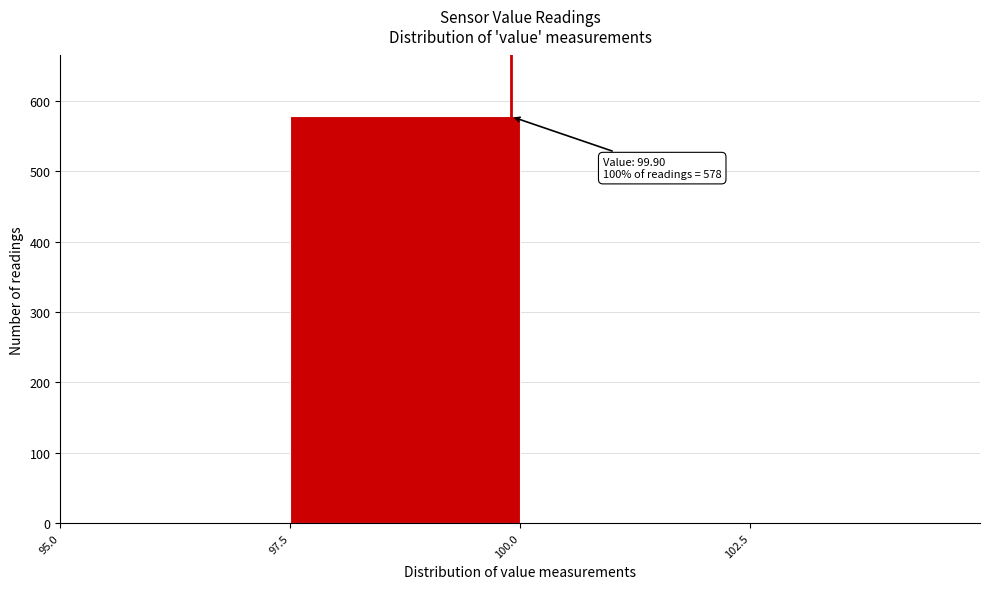

Over which range of the x-axis is the bar tallest?

97.5 to 100.0